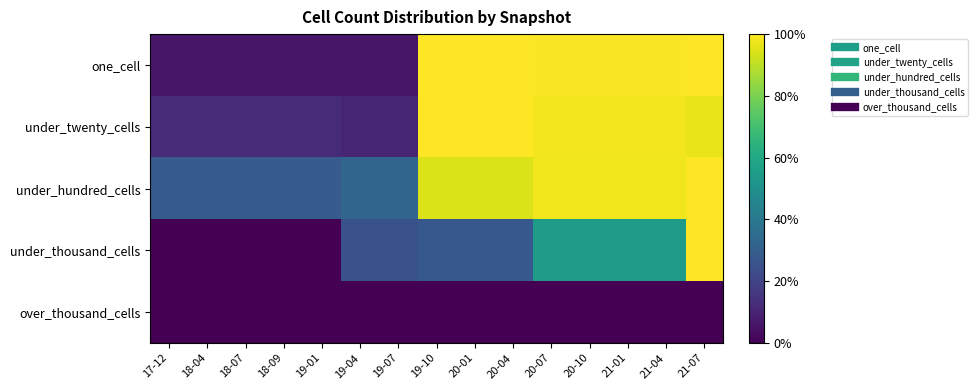

Which has a higher value, 21-01 or 19-07?

21-01